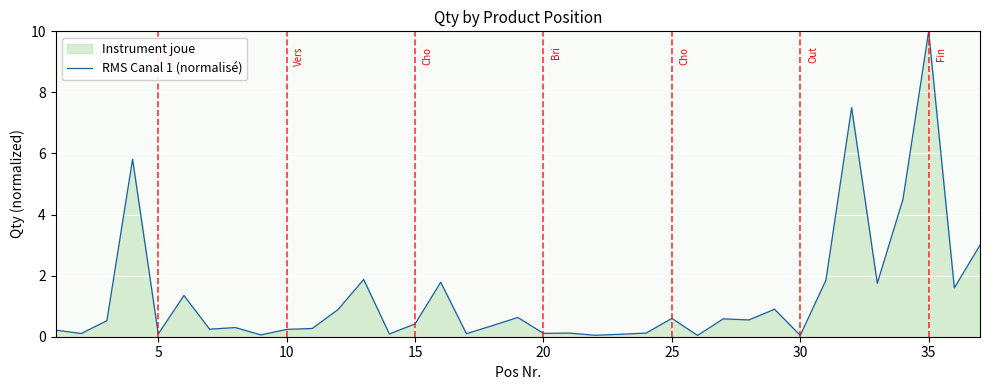

What is the difference between the maximum and minimum values?

10.0